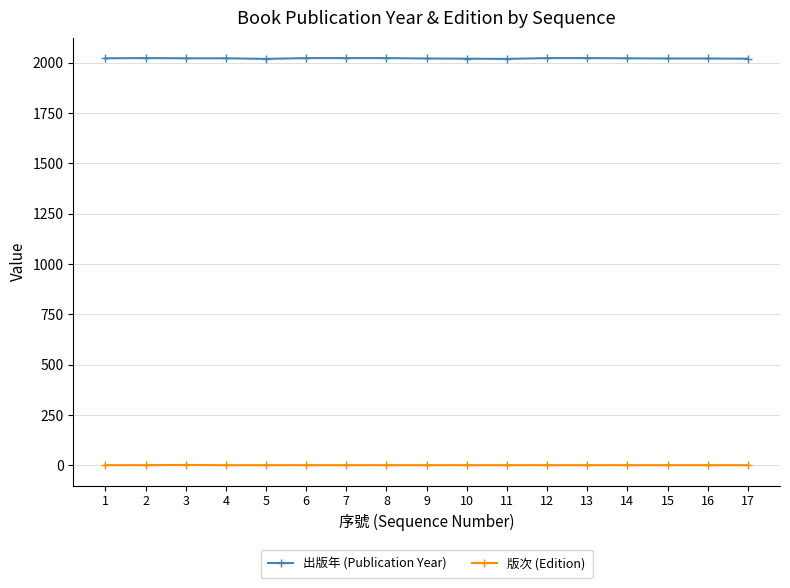

What is the greatest value displayed?

2023